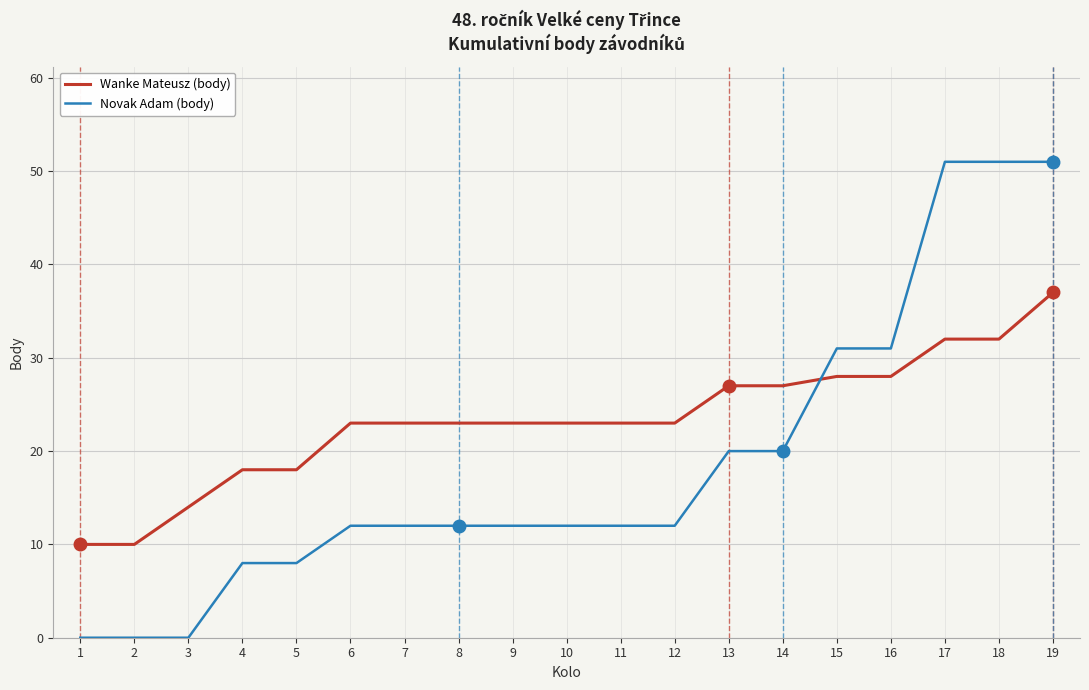

What are all the series names shown in the legend?

Wanke Mateusz (body), Novak Adam (body)